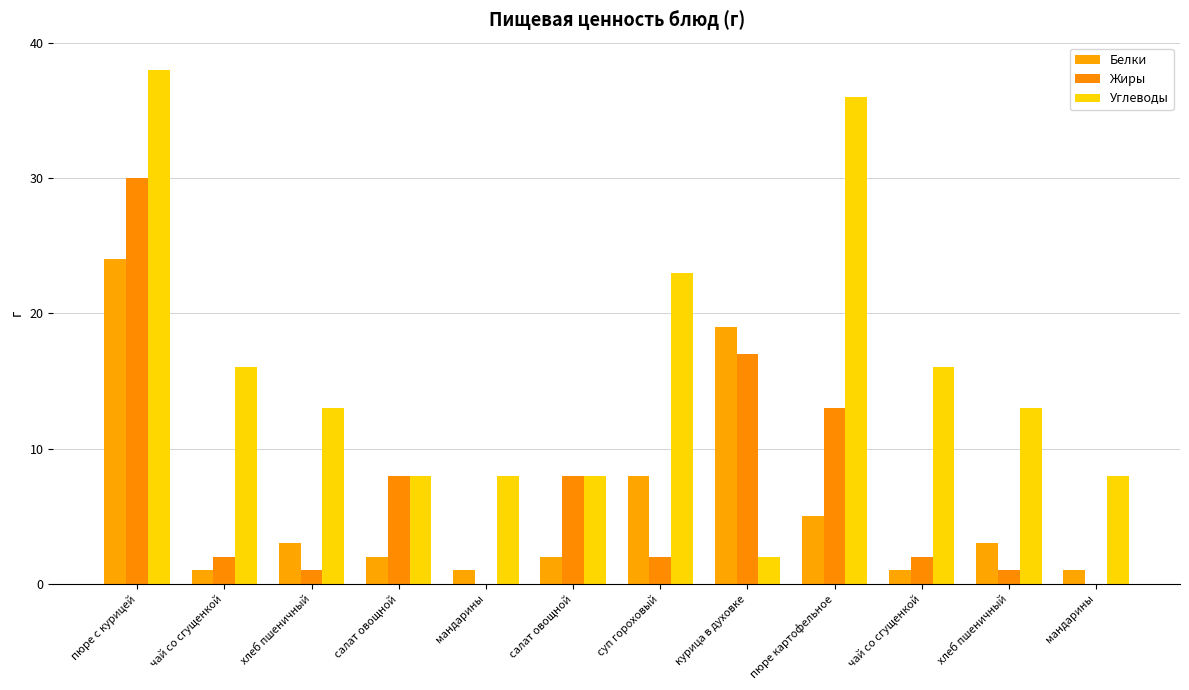

What is the highest value of the Углеводы series?

38